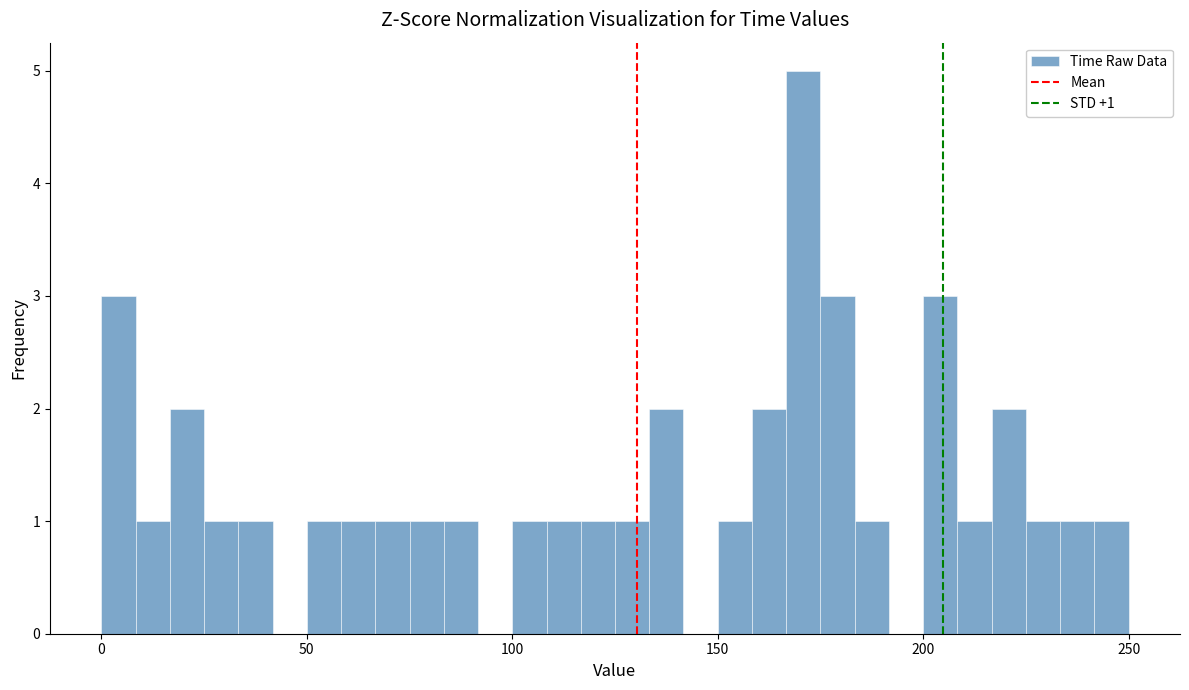

Around what value on the x-axis is the tallest bar? Give the approximate position of its centre, as read against the axis.

170